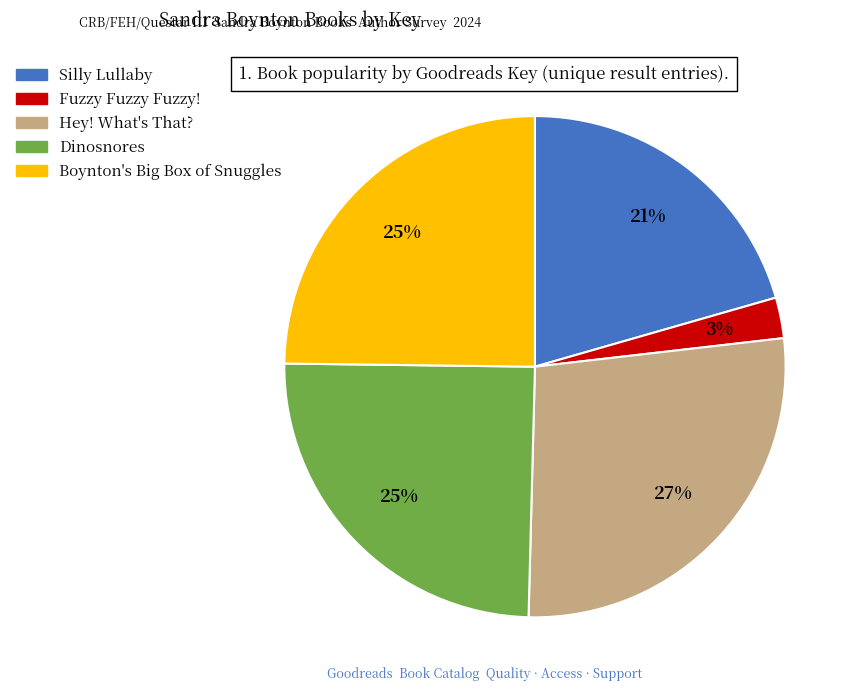

Do Boynton's Big Box of Snuggles and Fuzzy Fuzzy Fuzzy! together represent more than half of the pie?

No